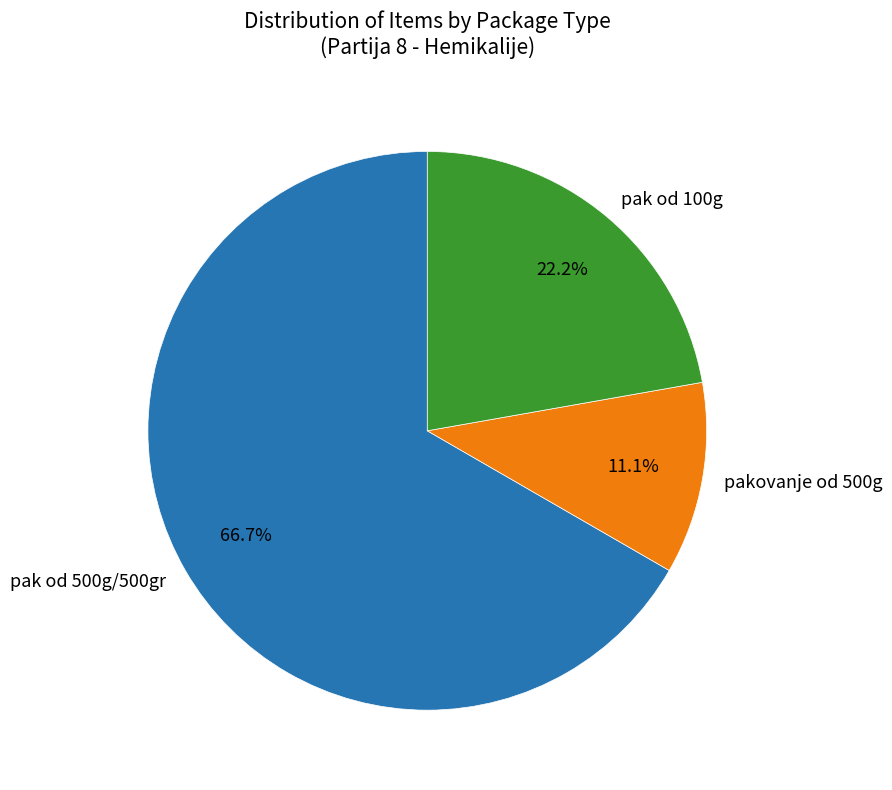

Rank the categories by value from highest to lowest.

pak od 500g/500gr, pak od 100g, pakovanje od 500g